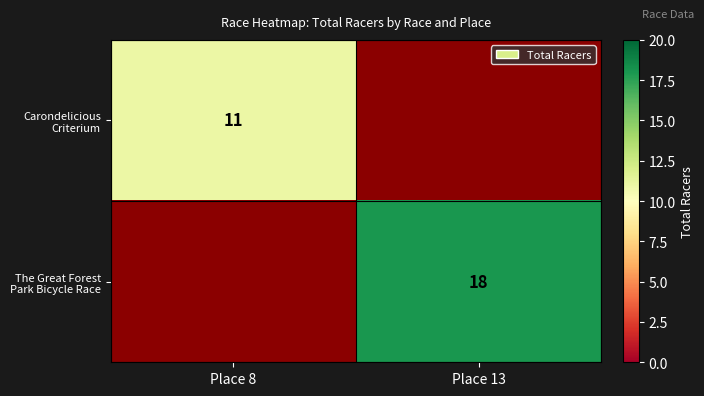

The The Great Forest Park Bicycle Race series shows 29 at Place 13. True or false?

False